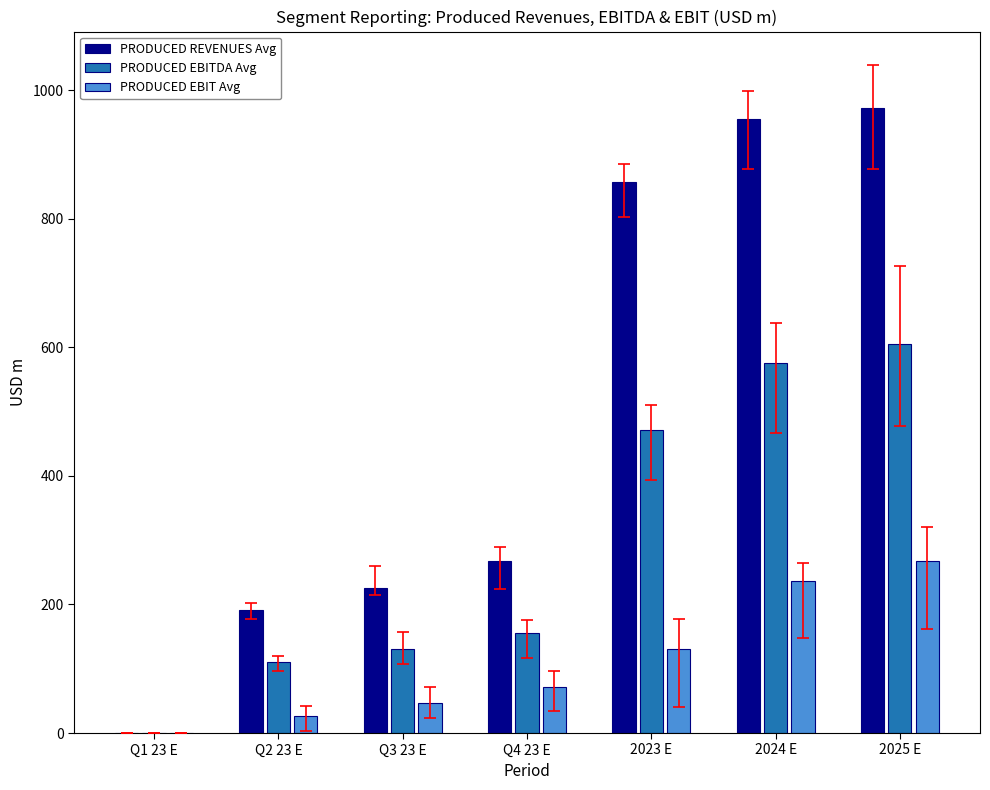

True or false: PRODUCED EBIT Avg has a value of 26.5 at Q2 23 E.

True